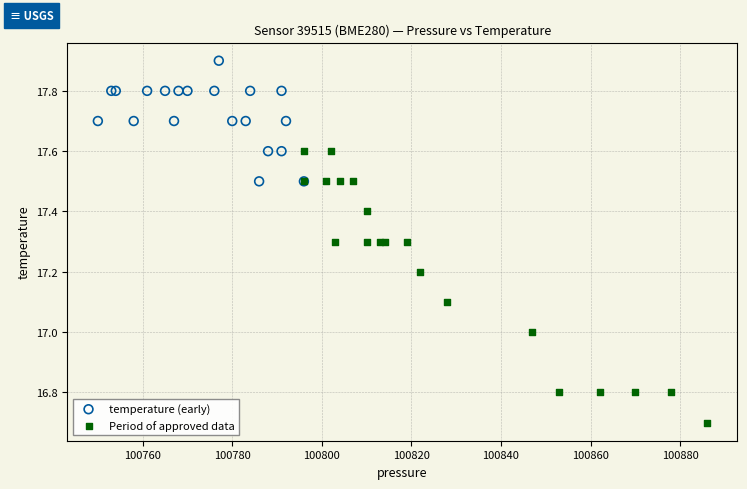

Which series has the widest spread of Y values?

Period of approved data